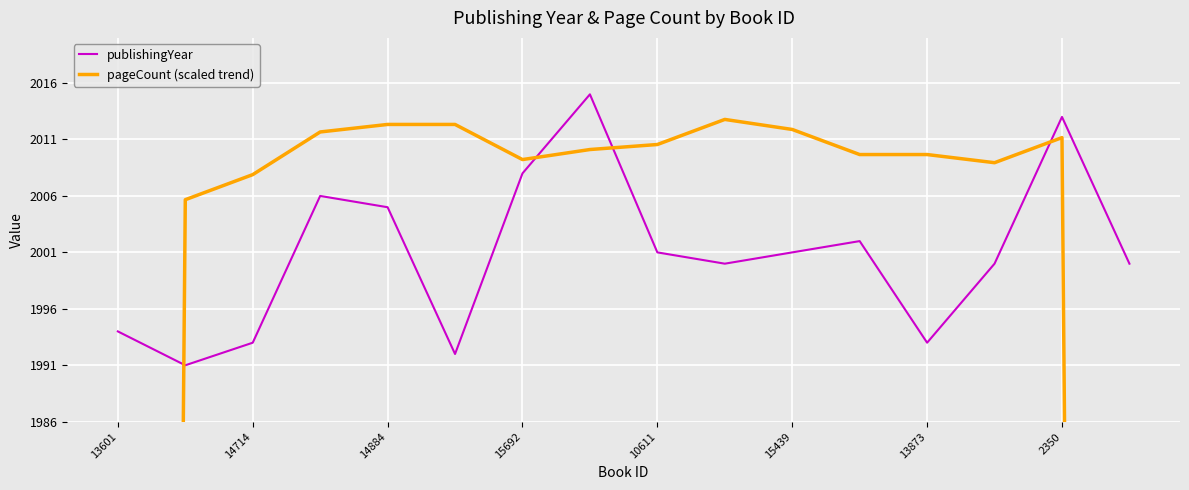

What is the greatest value displayed?

2015.0